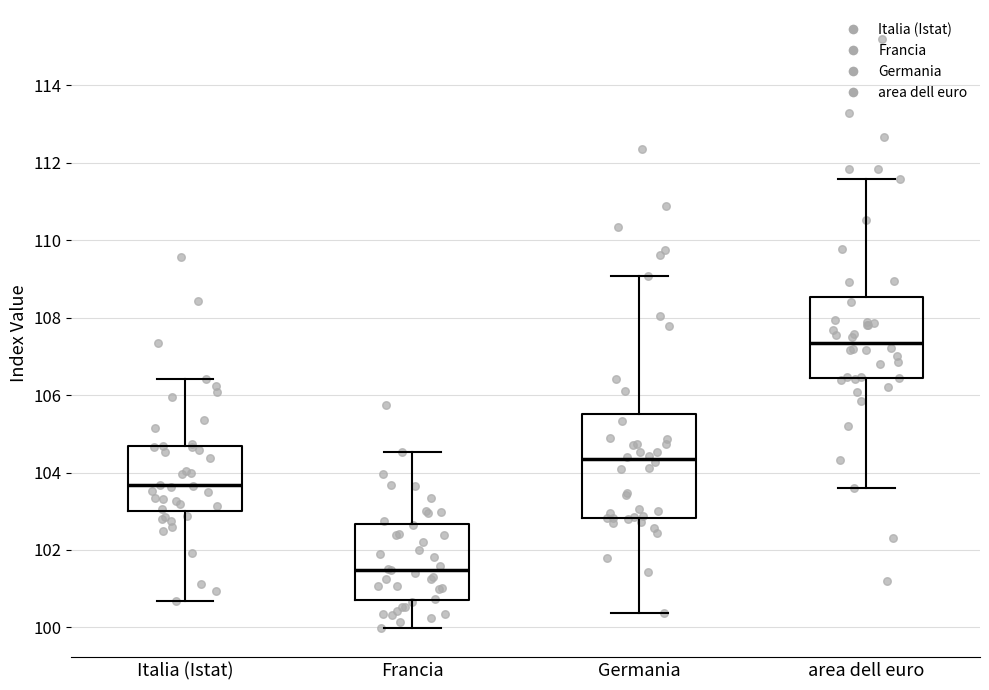

Reading left to right, transcribe this box plot: for each box, give where its median line is, the range the box spans, and where its two whiskers end, as read against the y-axis. The values are not printed on the chart, so give them approximately, as read against the axis.

Italia (Istat): median 103.6, box 103.0 to 104.6, whiskers 100.6 to 106.4
Francia: median 101.4, box 100.8 to 102.6, whiskers 100.0 to 104.6
Germania: median 104.4, box 102.8 to 105.6, whiskers 100.4 to 109.0
area dell euro: median 107.4, box 106.4 to 108.6, whiskers 103.6 to 111.6